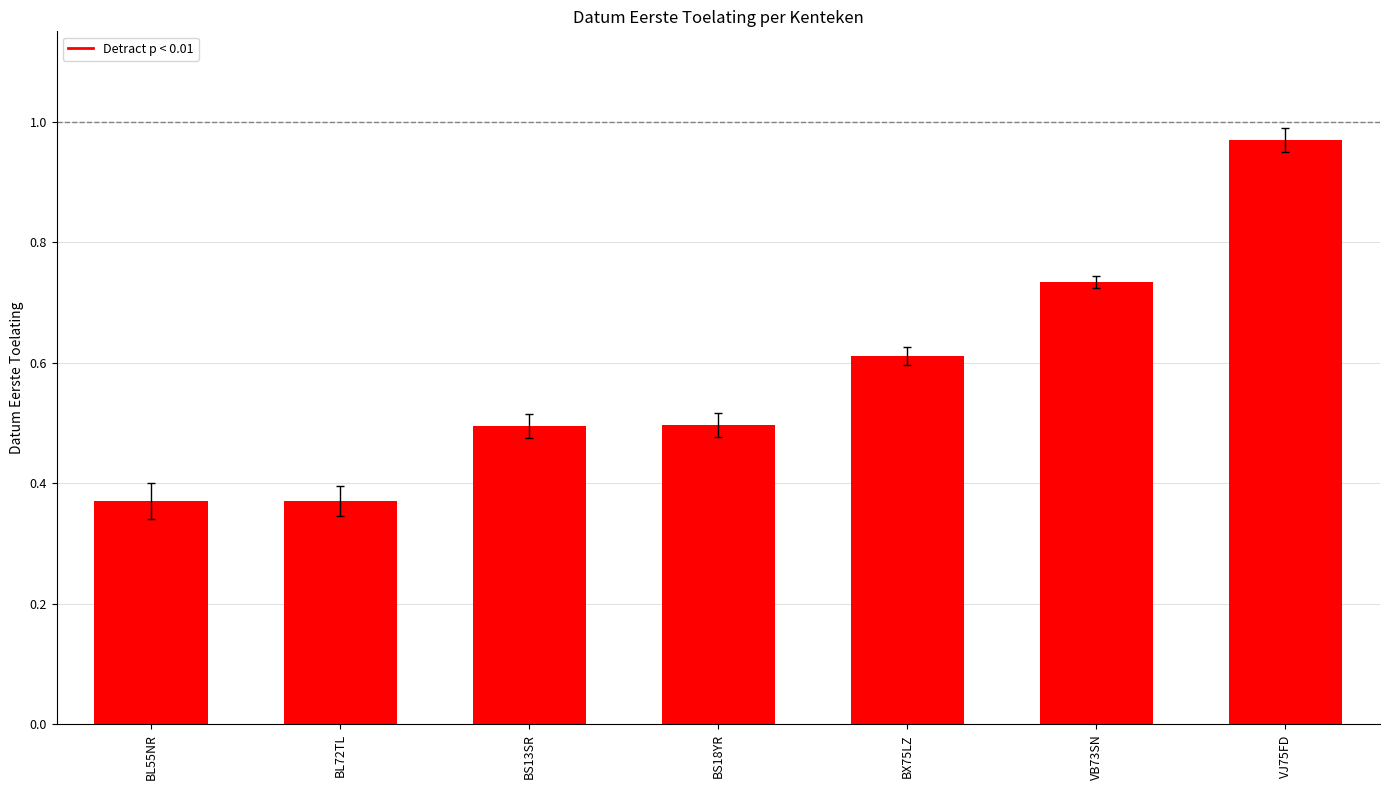

Are the bars grouped side by side (vs. stacked)?

No